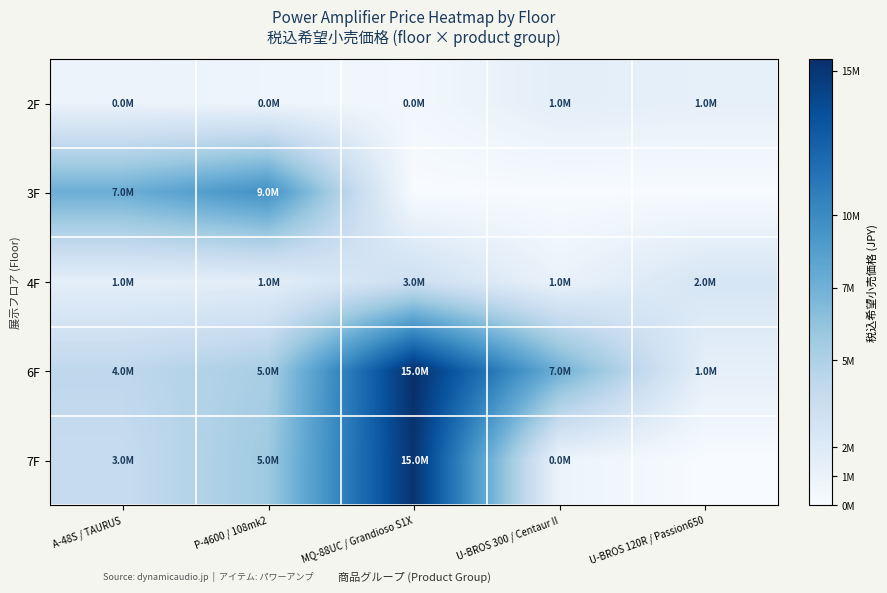

How many distinct data groups are displayed?

5